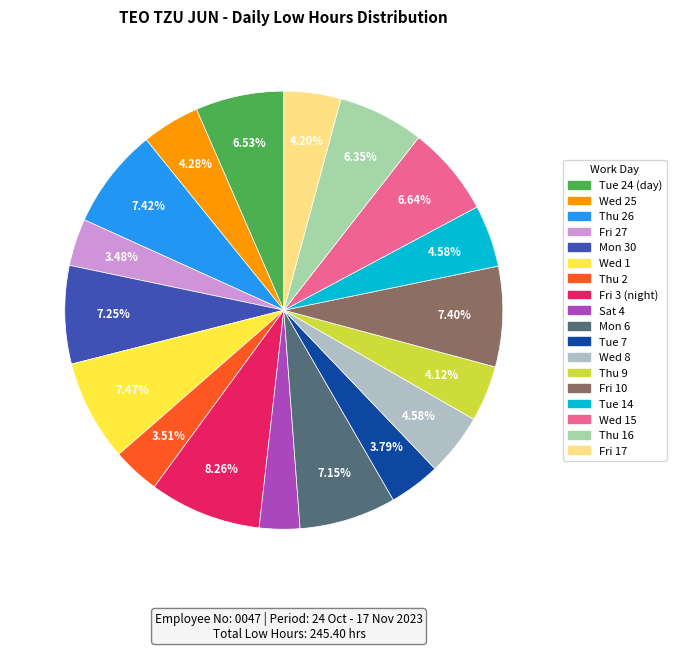

How many slices are in this pie chart?

18